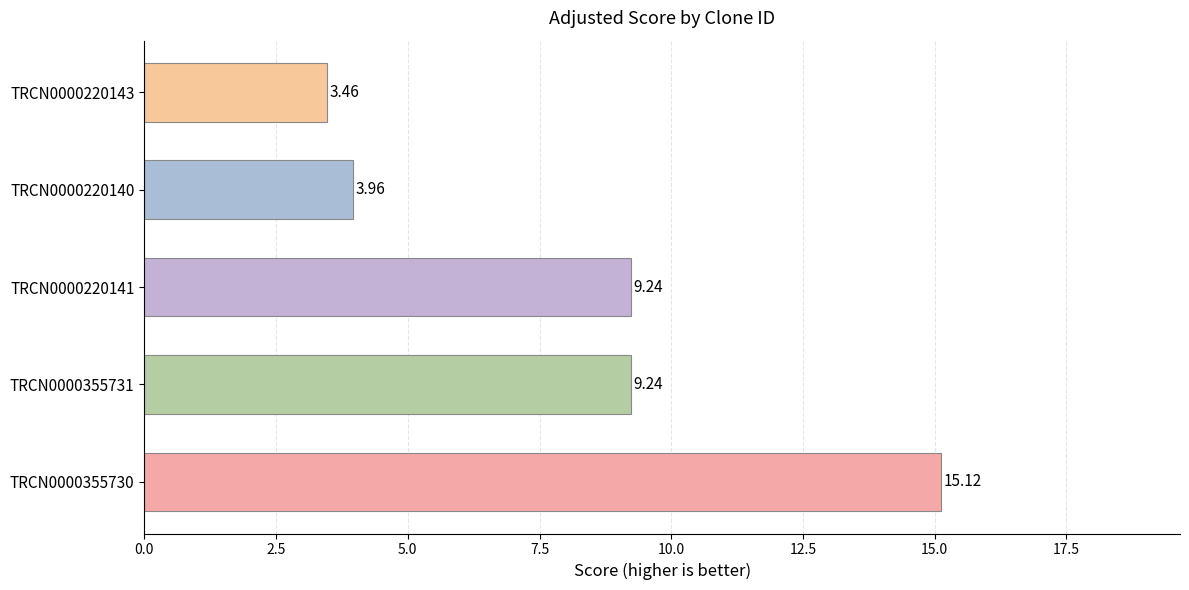

How many values exceed 9?

3